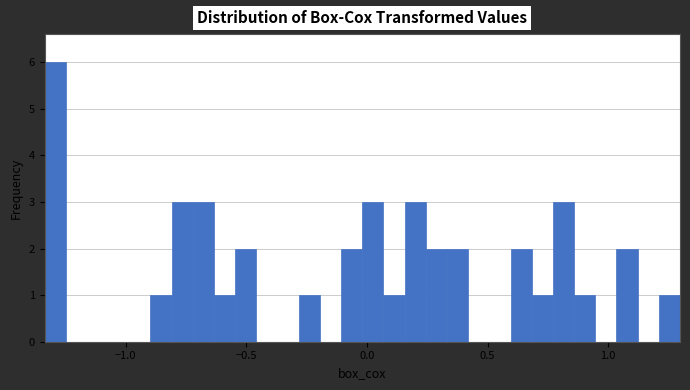

Read against the x-axis, roughly where is the centre of the tallest bar?

-1.30